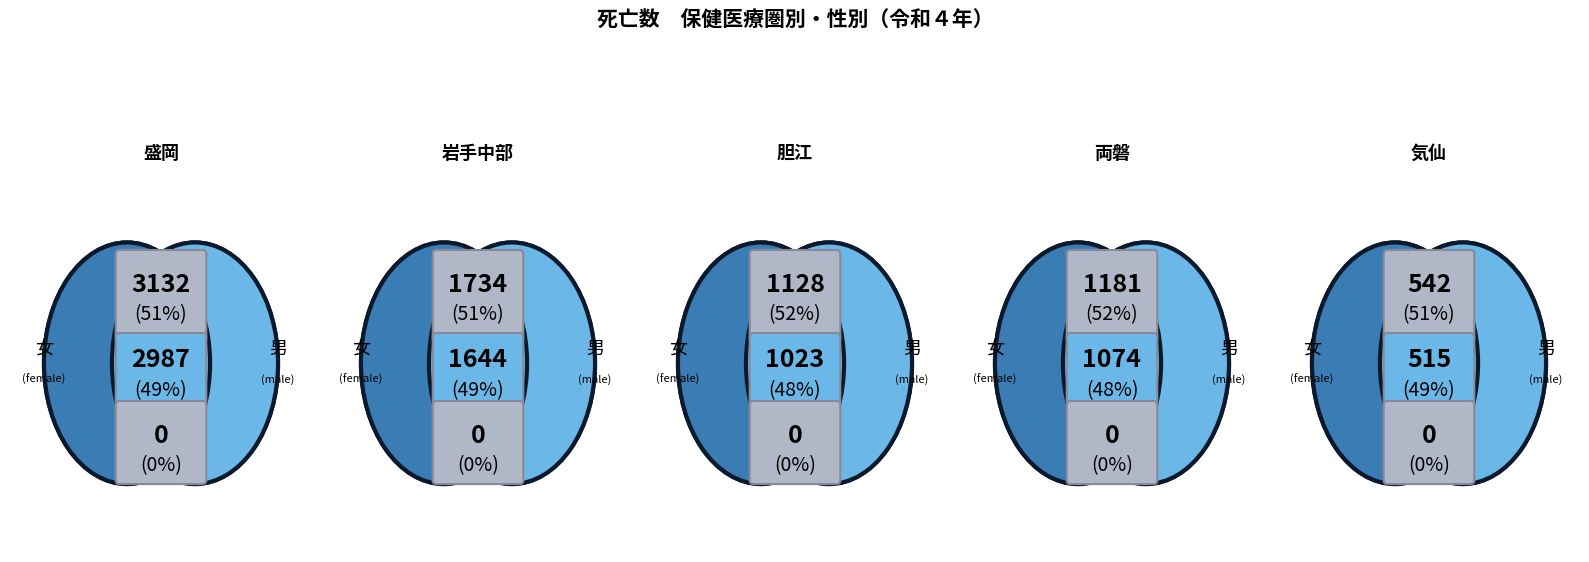

Is there a majority slice in this chart?

Yes